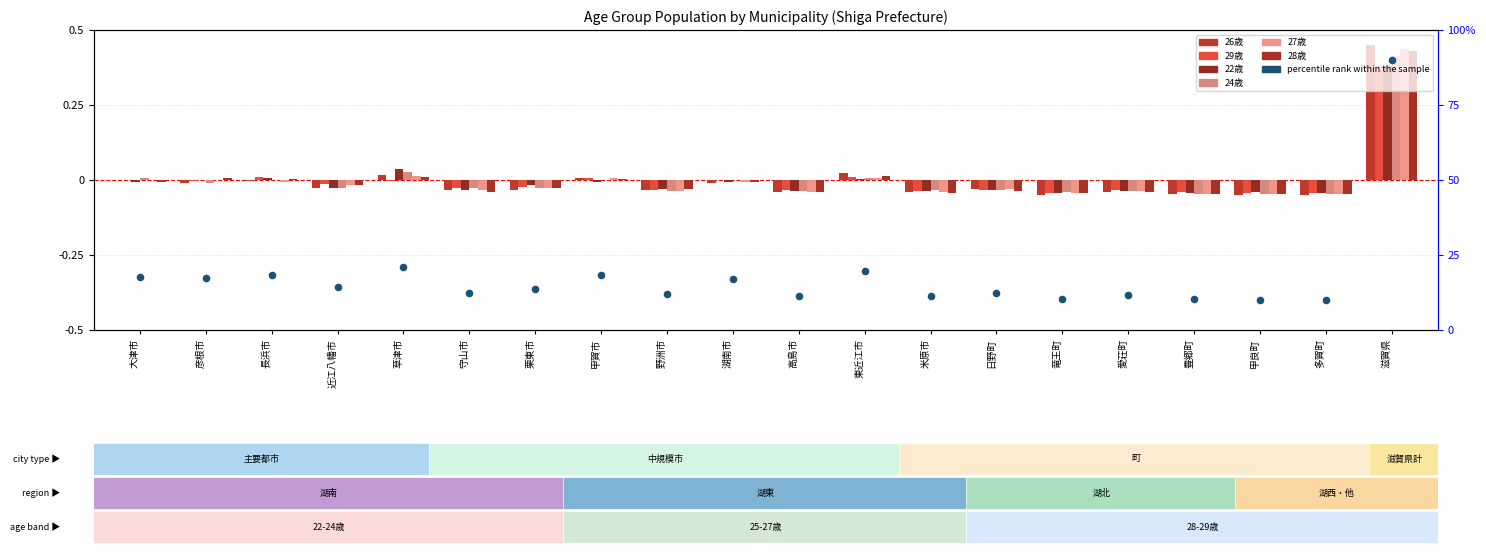

Which series reaches the maximum Y coordinate?

26歳